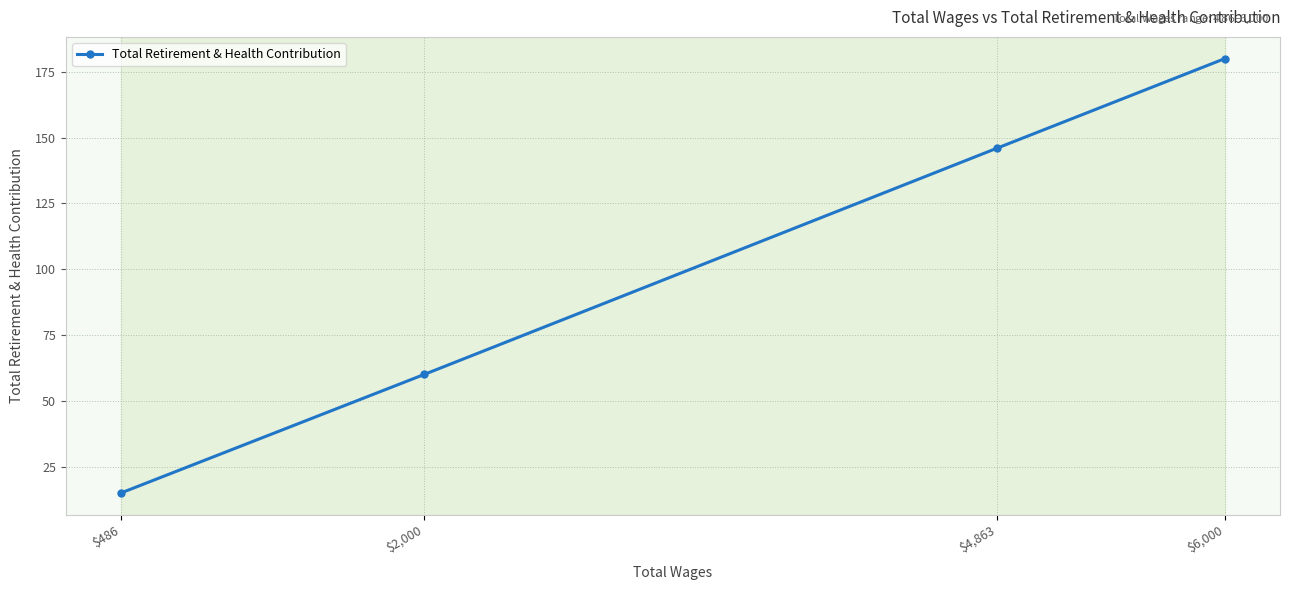

Which label corresponds to the largest value in the chart?

$6,000